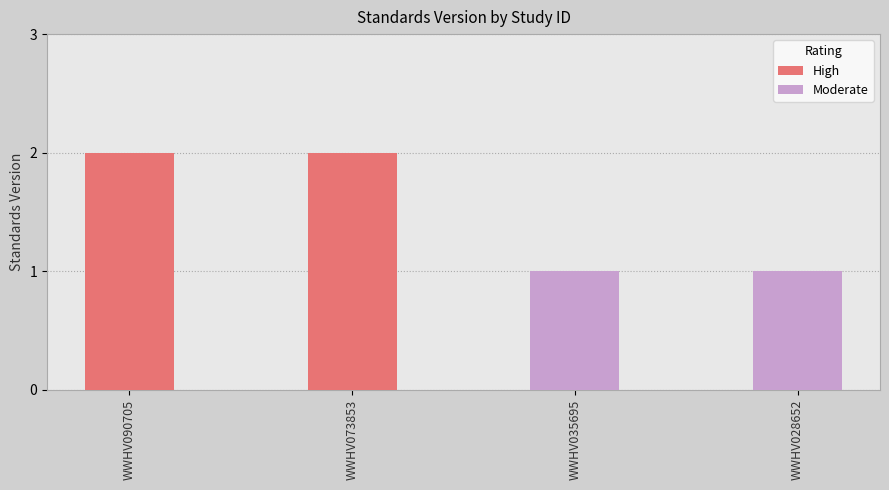

What is the approximate value at WWHV035695?

1